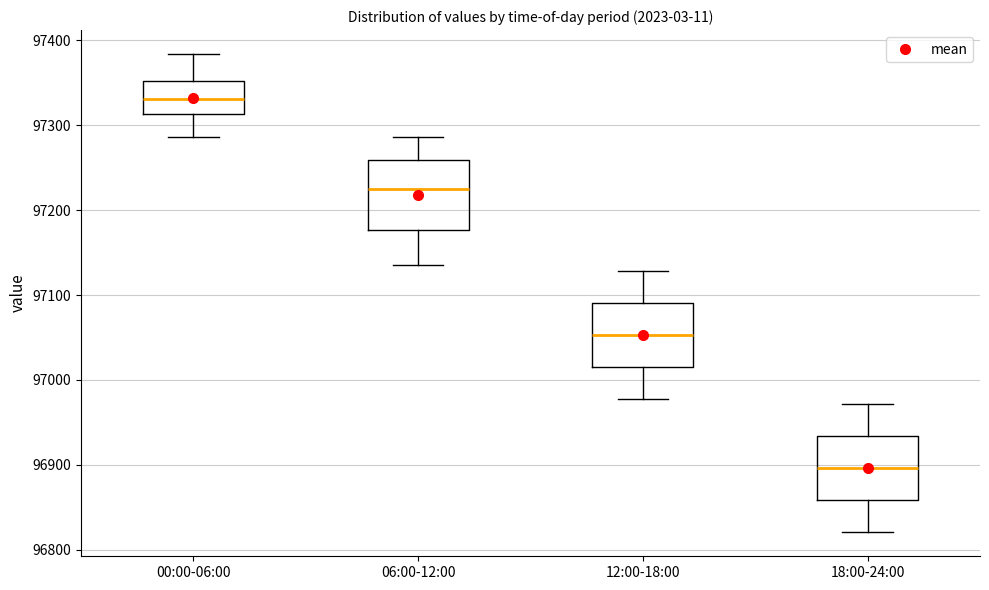

Reading left to right, read every box against the y-axis: the position of its median line, the range the box covers, and the ends of its whiskers. The values are not printed on the chart, so give them approximately, as read against the axis.

00:00-06:00: median 97330, box 97310 to 97350, whiskers 97290 to 97380
06:00-12:00: median 97230, box 97180 to 97260, whiskers 97140 to 97290
12:00-18:00: median 97050, box 97020 to 97090, whiskers 96980 to 97130
18:00-24:00: median 96900, box 96860 to 96930, whiskers 96820 to 96970